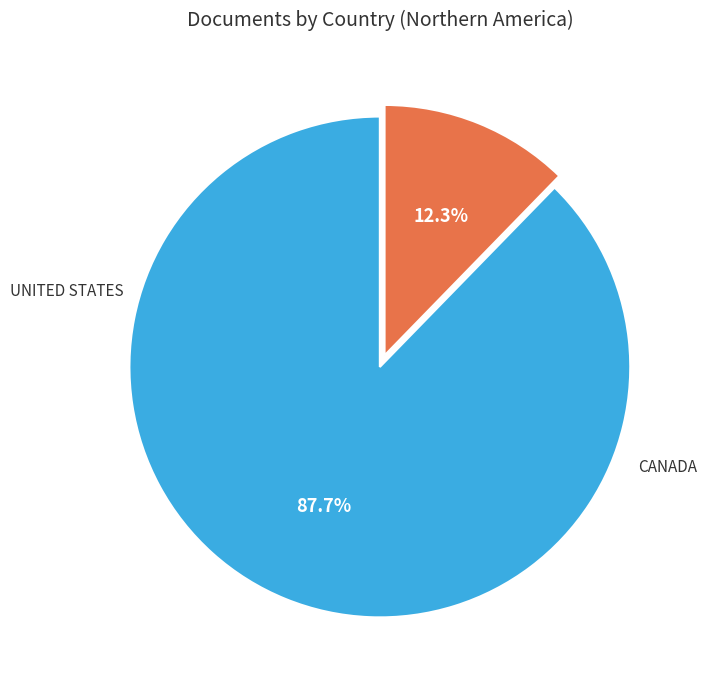

Is there a majority slice in this chart?

Yes